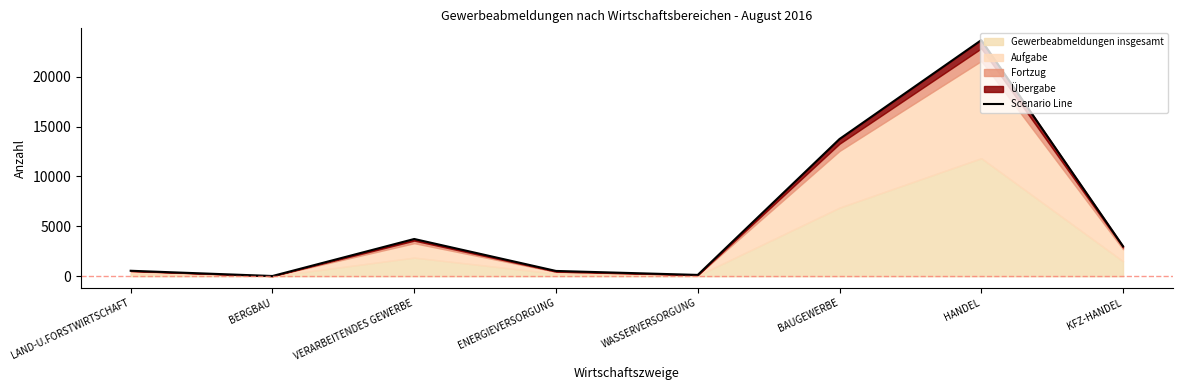

What is the smallest value displayed?

22